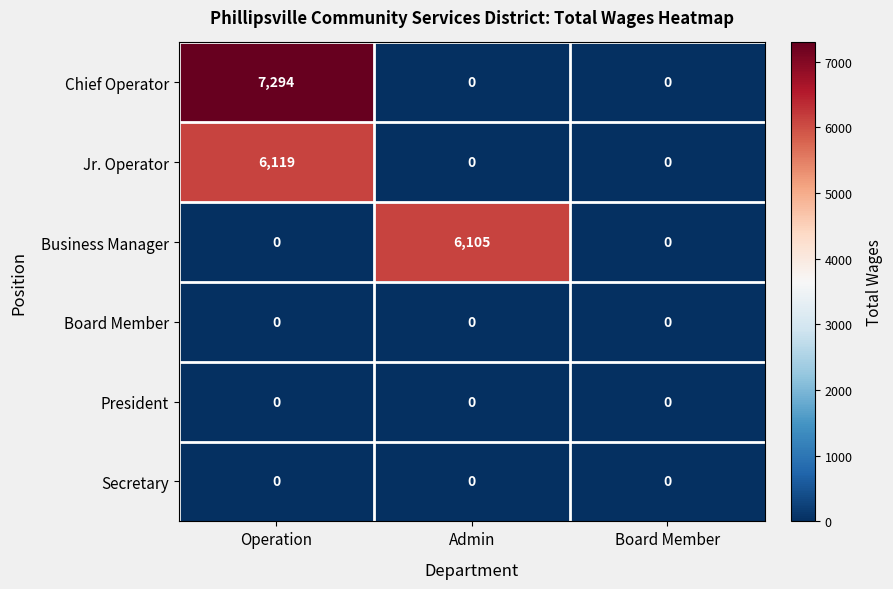

Reading left to right, extract all data points from this chart.

Chief Operator: 7294	0	0
Jr. Operator: 6119	0	0
Business Manager: 0	6105	0
Board Member: 0	0	0
President: 0	0	0
Secretary: 0	0	0